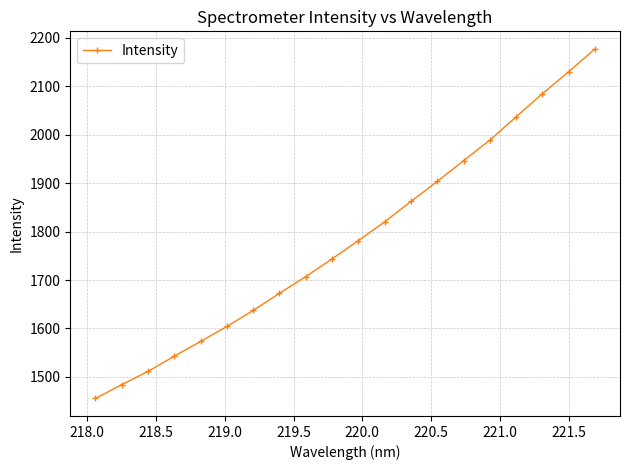

What is the value of the 12th point from the left?

1820.3